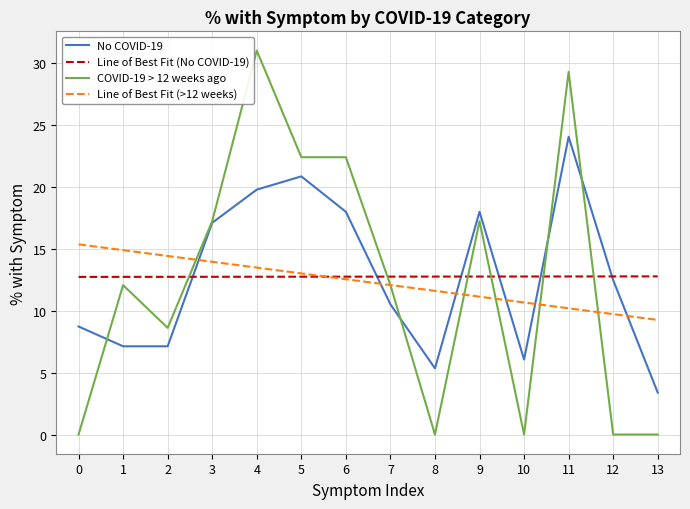

What is the difference between the second highest and minimum values in the COVID-19 > 12 weeks ago % with symptom series?

29.3